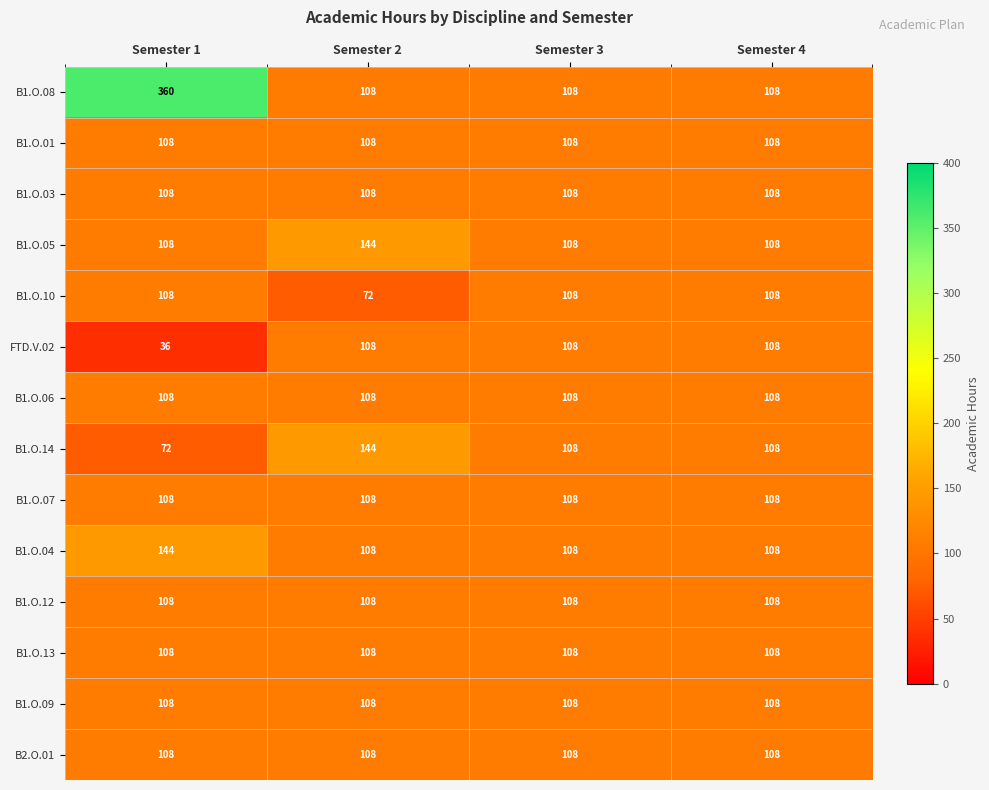

What is the difference between the highest and lowest values at Semester 2?

72